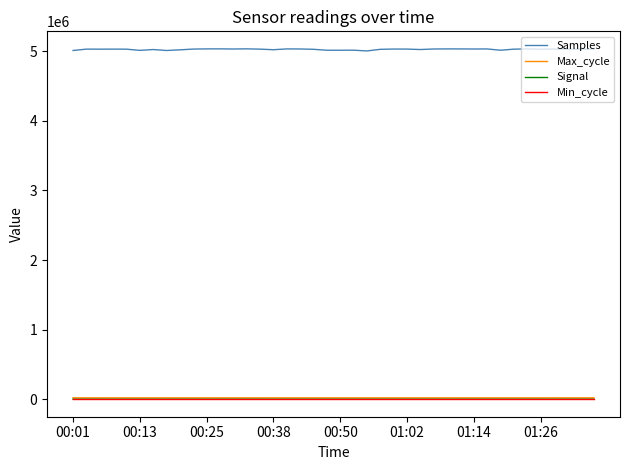

Which series has the largest total across all categories?

Samples